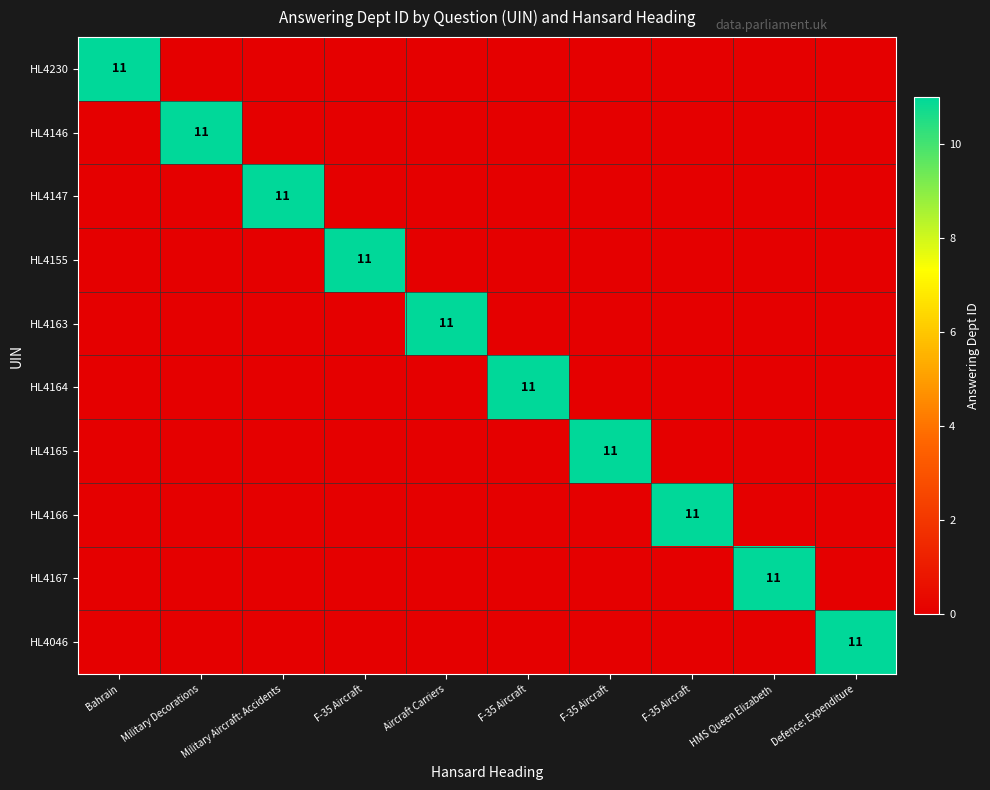

What is the difference between the maximum and minimum values in the HL4163 series?

11